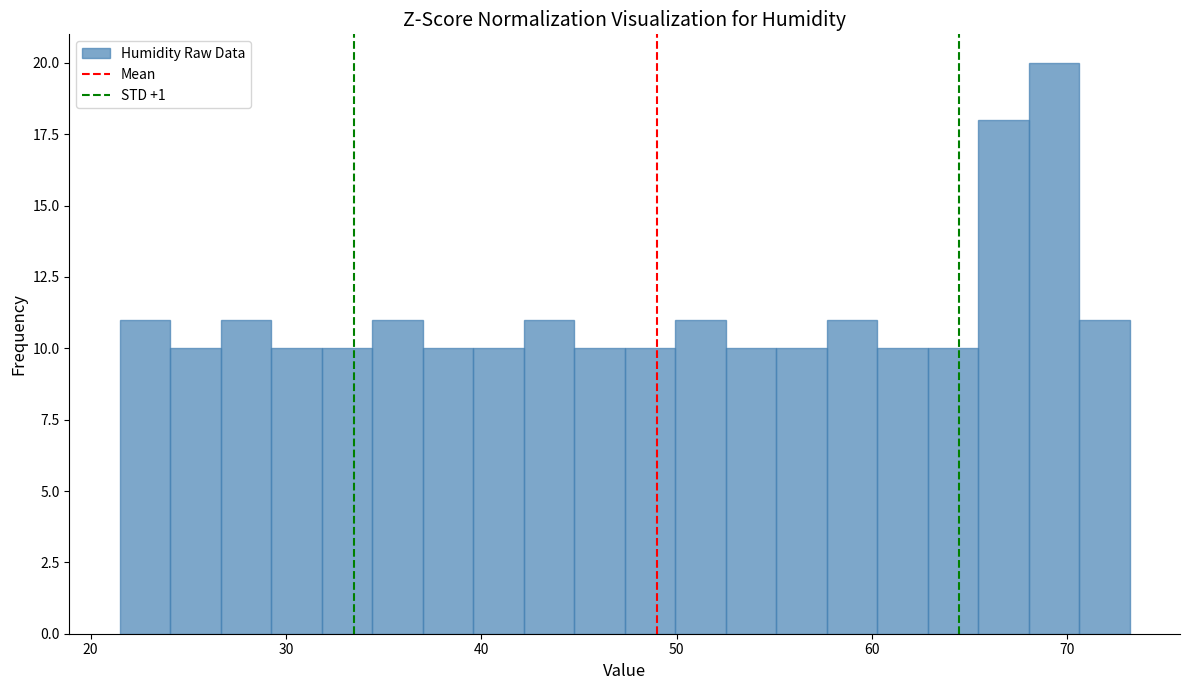

Around what value on the x-axis is the tallest bar? Give the approximate position of its centre, as read against the axis.

69